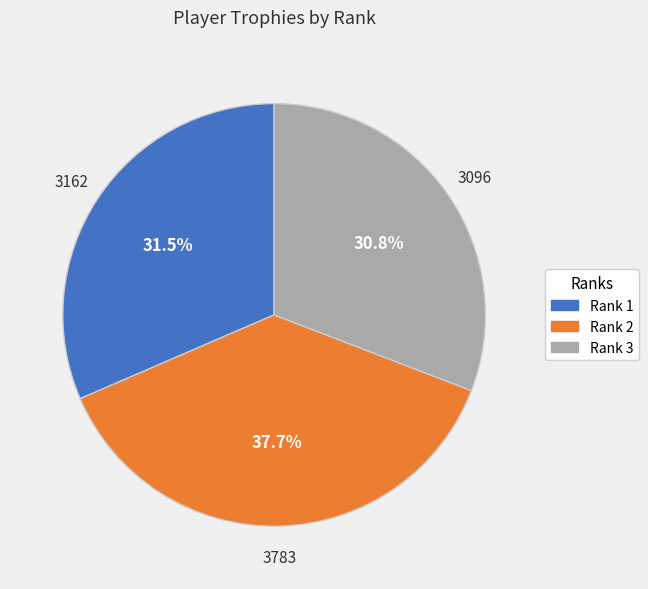

Is there any slice that represents more than half of the pie?

No